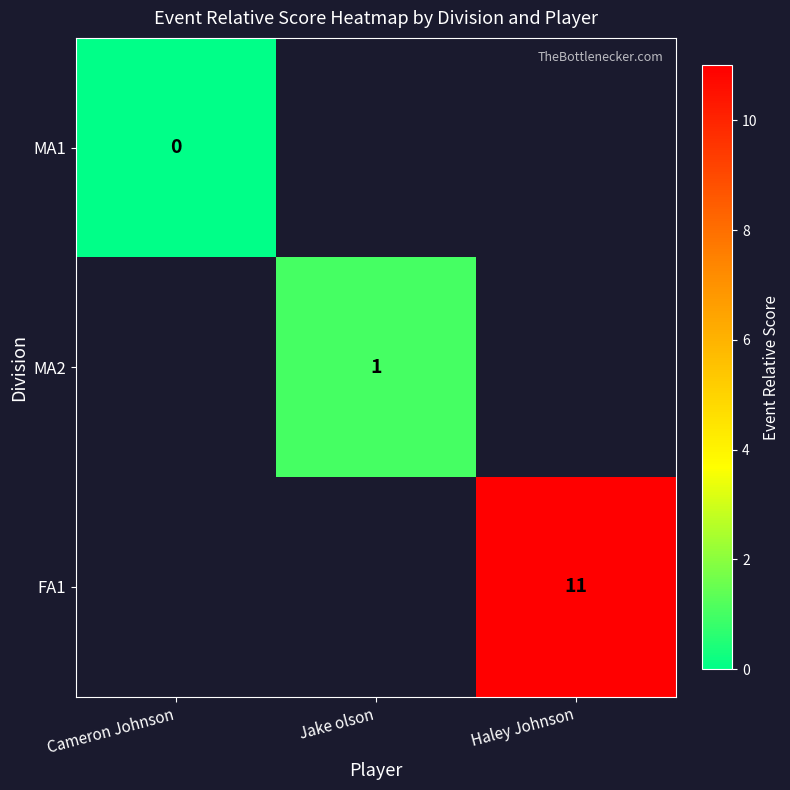

Is the value of MA2 at Jake olson greater than the value of FA1 at Haley Johnson?

No